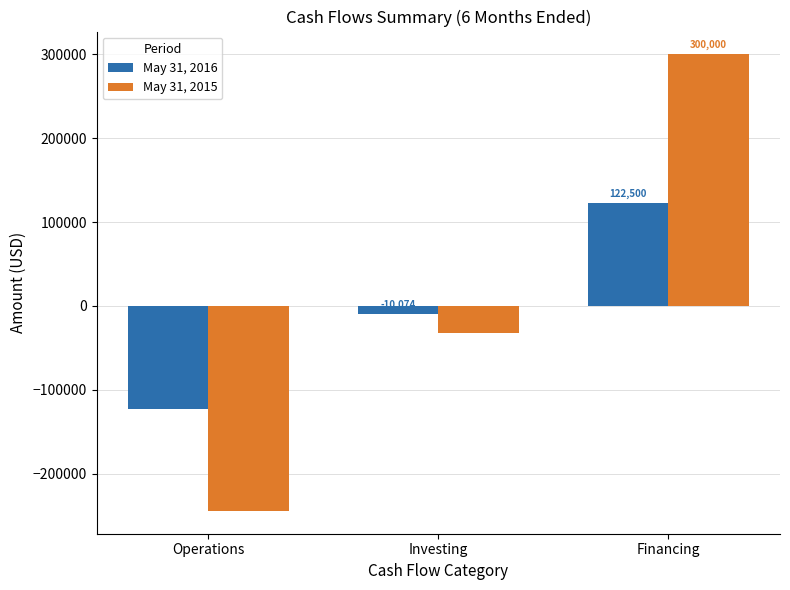

The May 31, 2016 series shows -122517 at Operations. True or false?

True